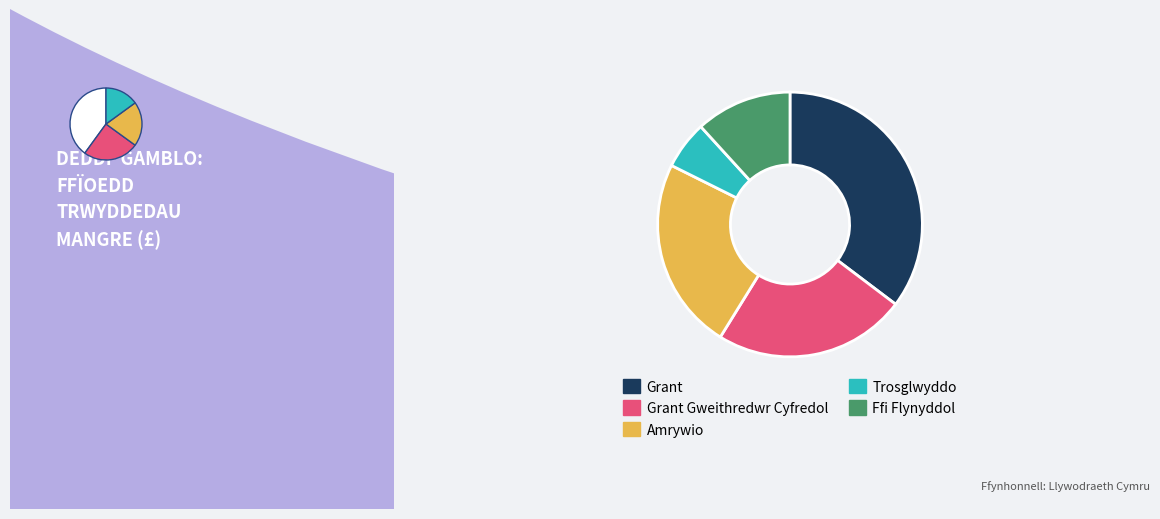

What is the change in value from Grant Gweithredwr Cyfredol to Trosglwyddo?

-75